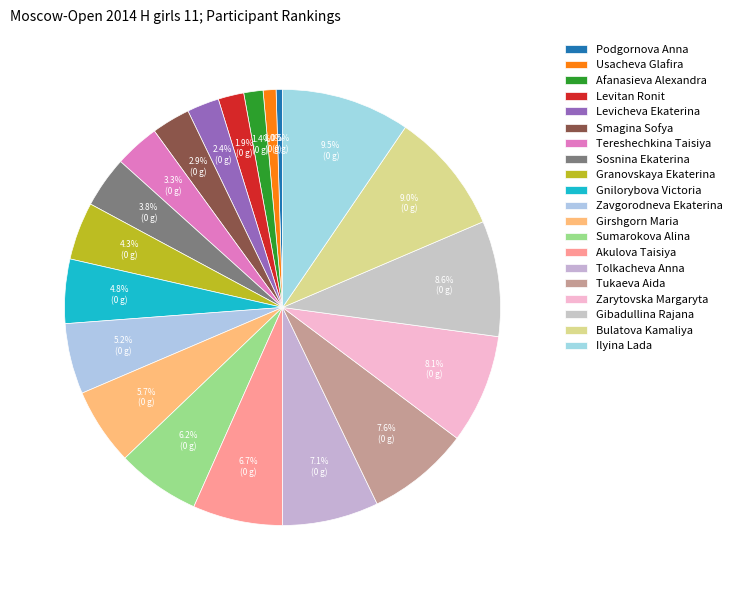

The Smagina Sofya slice represents 12% of the pie. True or false?

False